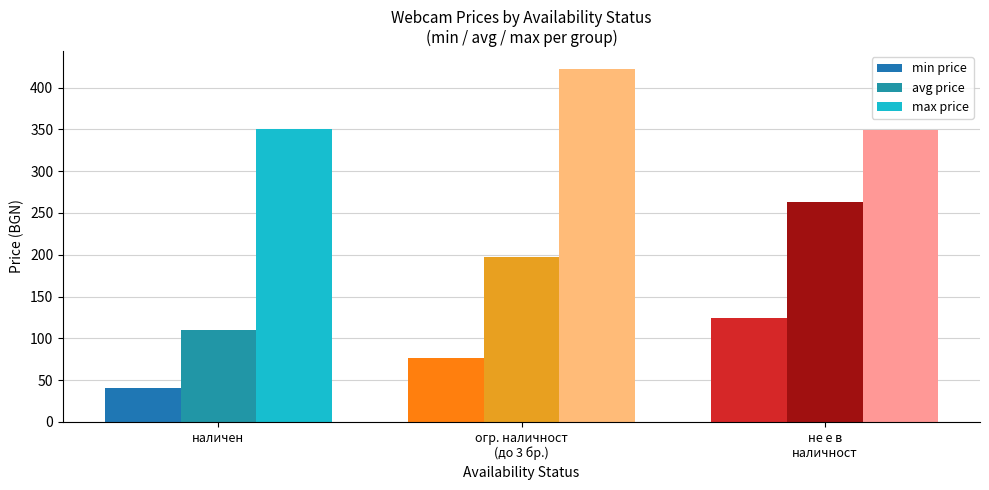

How many values in the max price series are below 350?

1